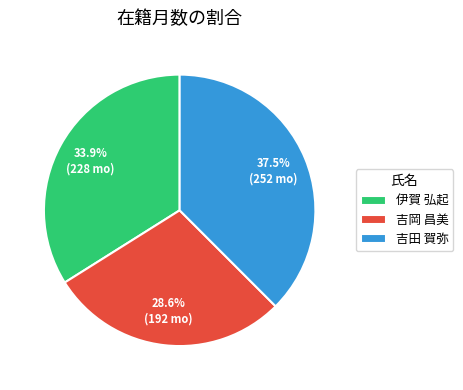

How much of the chart is everything except 伊賀 弘起?

66.1%